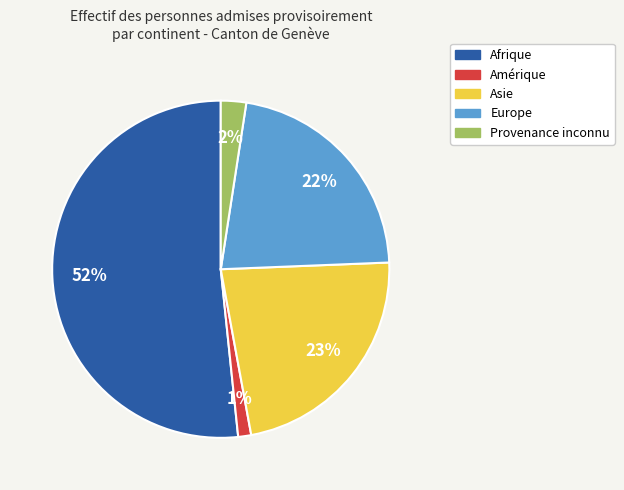

Between Afrique and Asie, which is larger?

Afrique